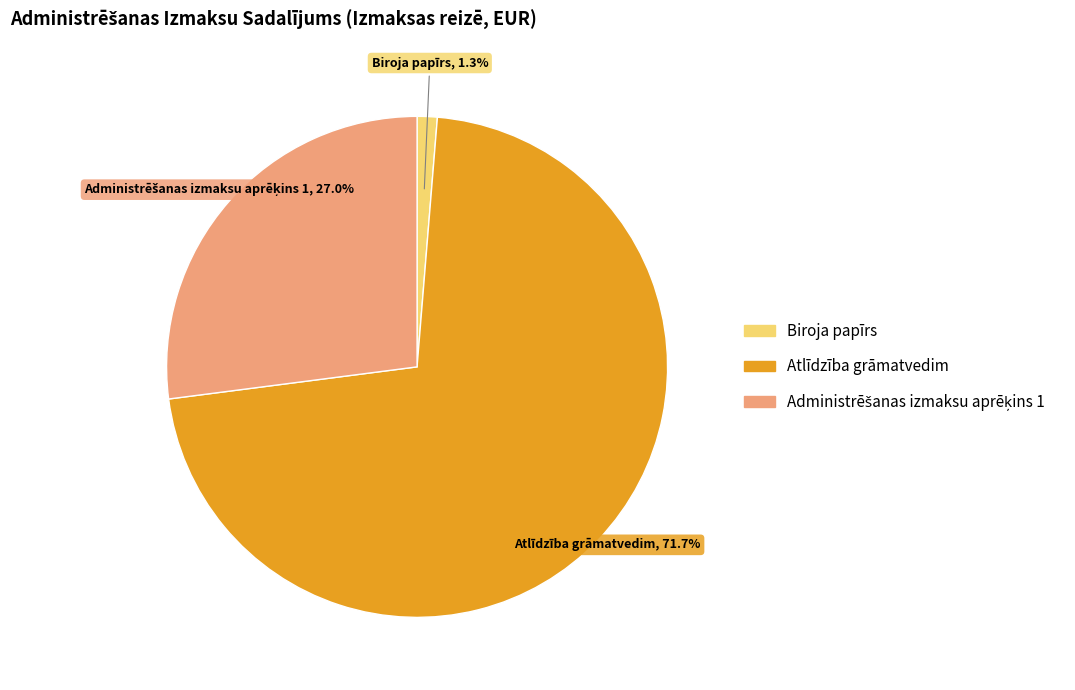

To the nearest percent, what is the difference between the largest and smallest slice percentages?

70%